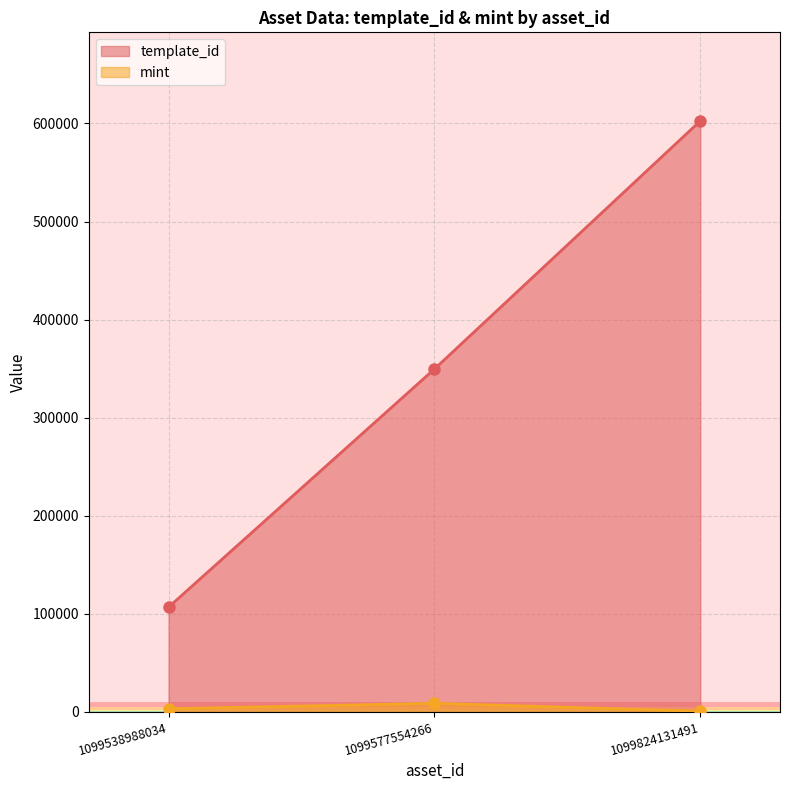

What is the difference between the maximum and second lowest values in the template_id series?

253069